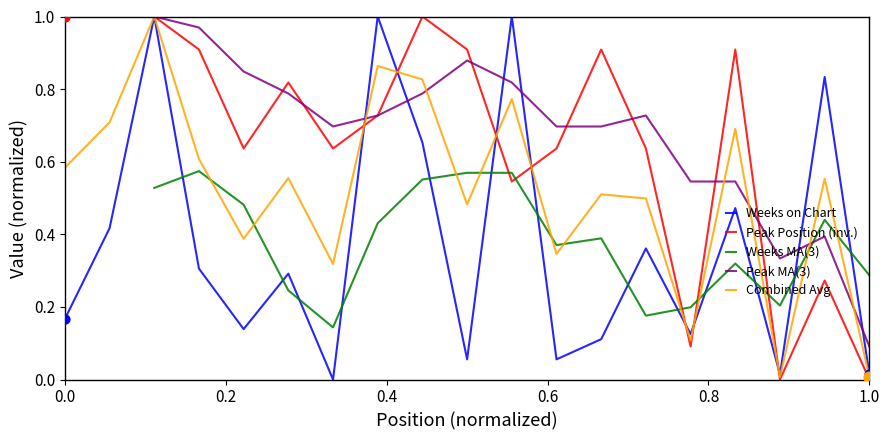

Is the value of Weeks on Chart at 16 greater than the value of Peak Position at 15?

Yes